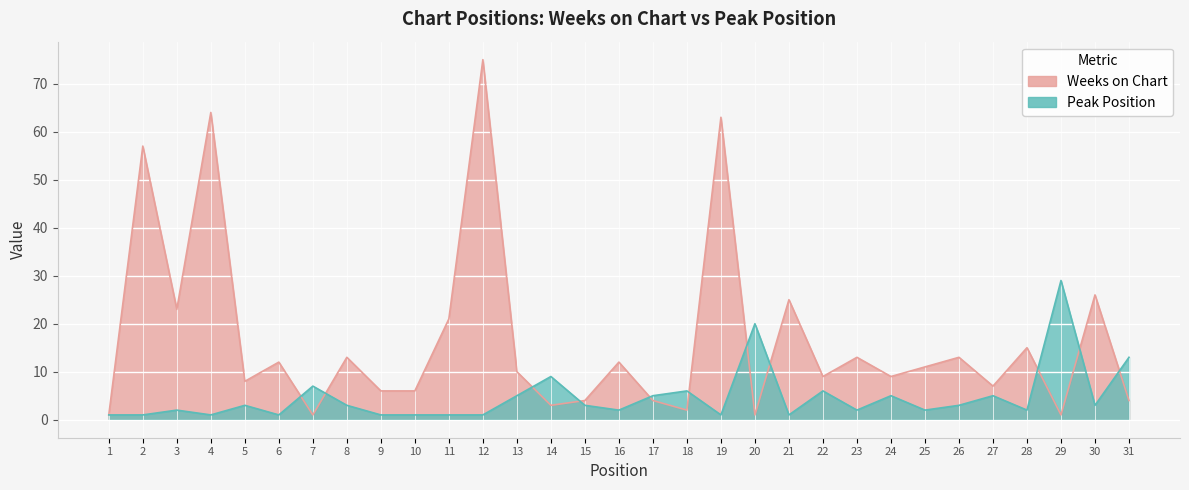

Where do Weeks on Chart and Peak Position first cross each other?

6 and 7